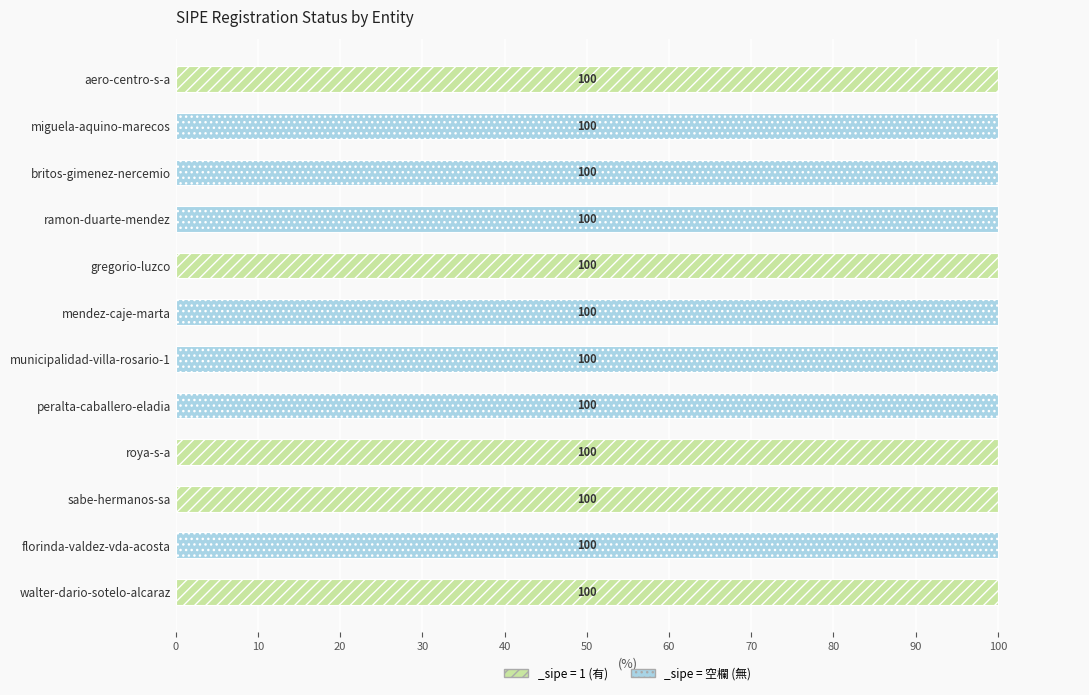

Reading right to left, transcribe all the data shown in this chart.

has_sipe: walter-dario-sotelo-alcaraz=100	florinda-valdez-vda-acosta=0	sabe-hermanos-sa=100	roya-s-a=100	peralta-caballero-eladia=0	municipalidad-villa-rosario-1=0	mendez-caje-marta=0	gregorio-luzco=100	ramon-duarte-mendez=0	britos-gimenez-nercemio=0	miguela-aquino-marecos=0	aero-centro-s-a=100
no_sipe: walter-dario-sotelo-alcaraz=0	florinda-valdez-vda-acosta=100	sabe-hermanos-sa=0	roya-s-a=0	peralta-caballero-eladia=100	municipalidad-villa-rosario-1=100	mendez-caje-marta=100	gregorio-luzco=0	ramon-duarte-mendez=100	britos-gimenez-nercemio=100	miguela-aquino-marecos=100	aero-centro-s-a=0